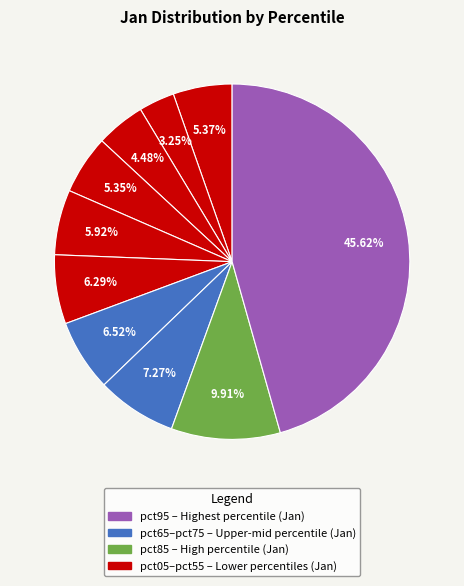

How many segments does this pie chart have?

10